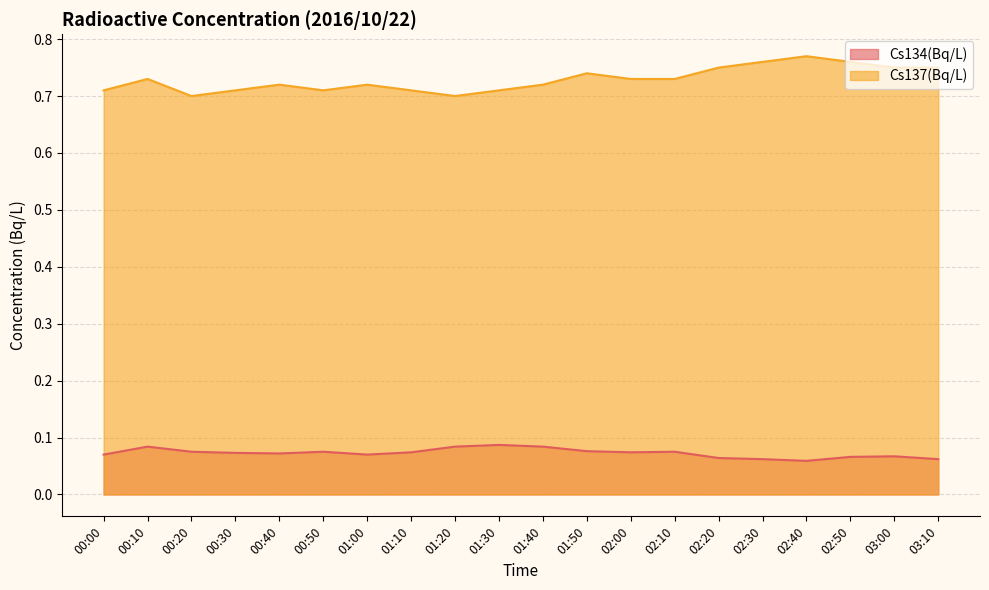

True or false: Cs137(Bq/L) and Cs134(Bq/L) intersect in this chart.

False